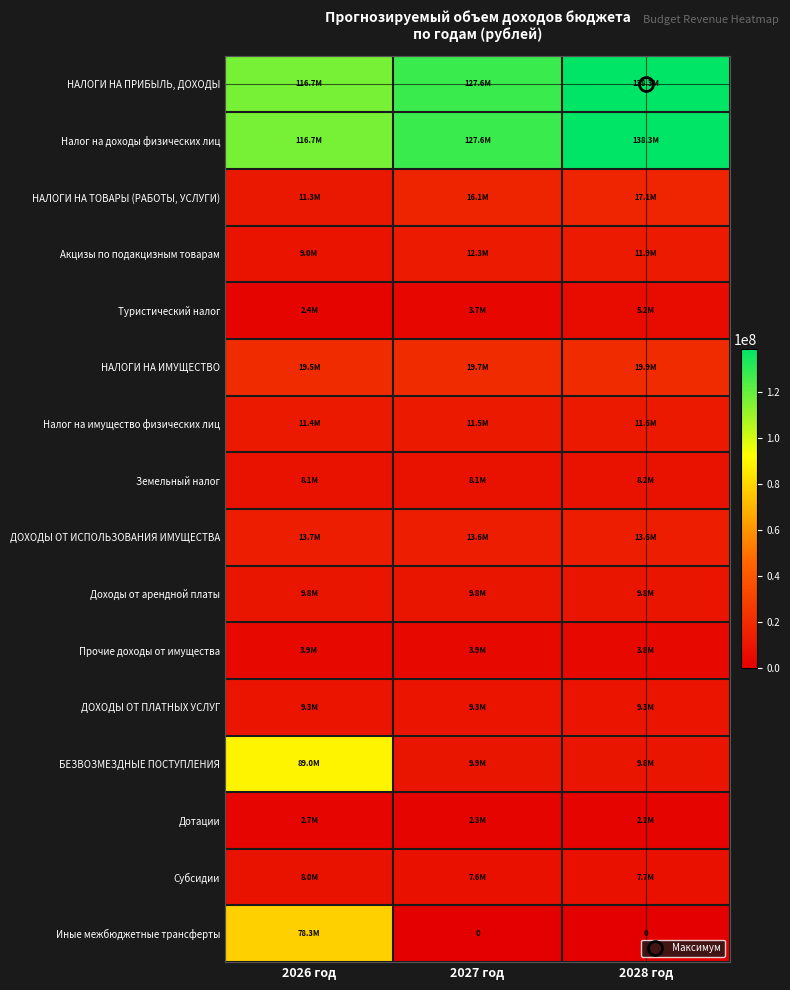

True or false: НАЛОГИ НА ПРИБЫЛЬ, ДОХОДЫ has a value of 127622210.0 at 2027 год.

True